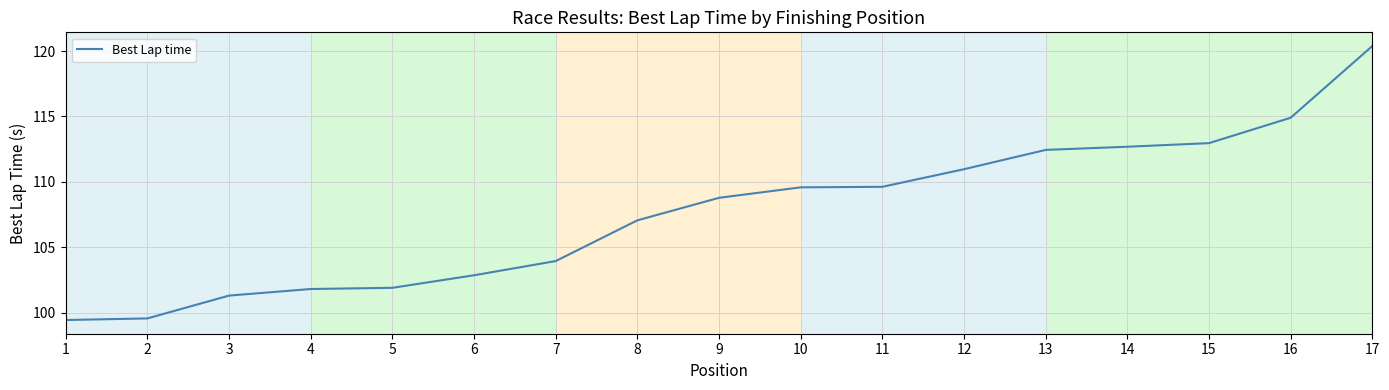

Where does the data first go above 108?

9